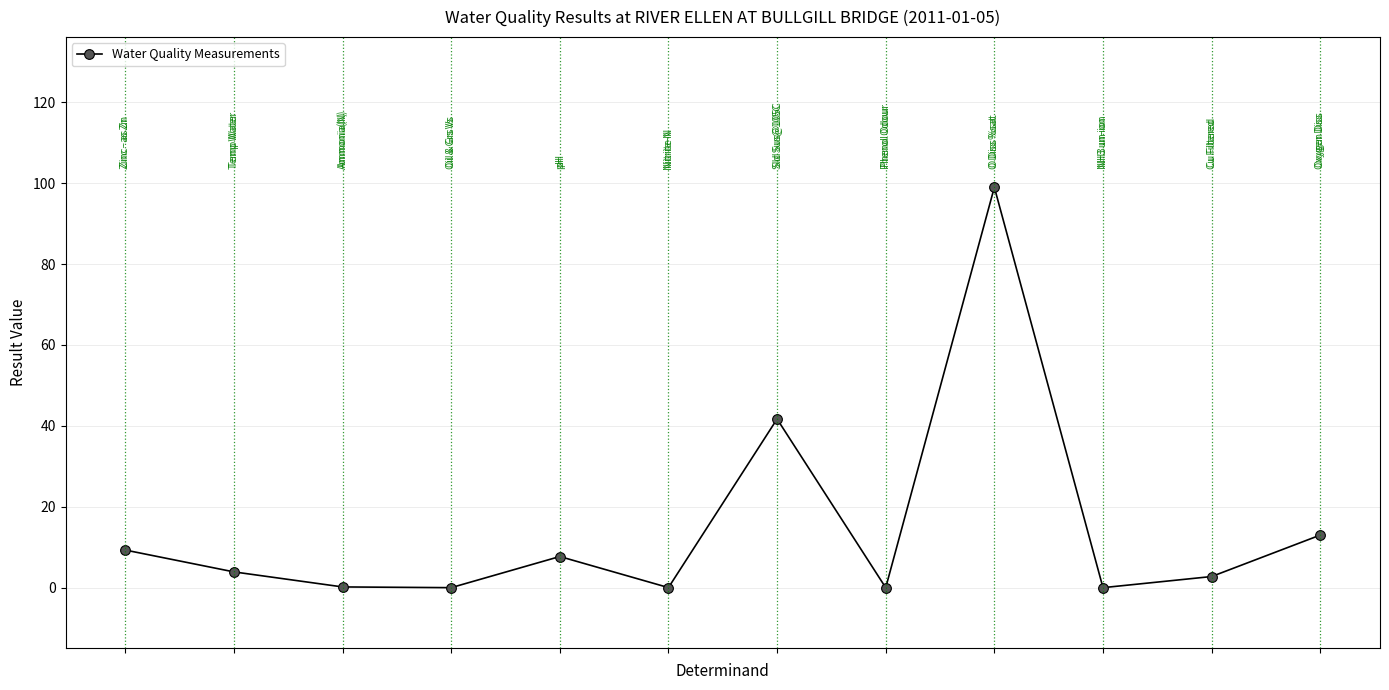

What is the difference between the second highest and second lowest values?

41.7